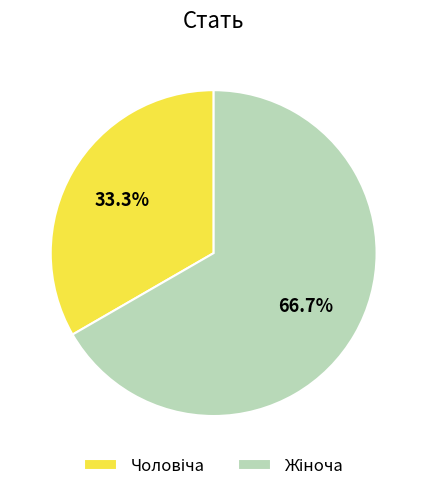

Is there any slice that represents more than half of the pie?

Yes